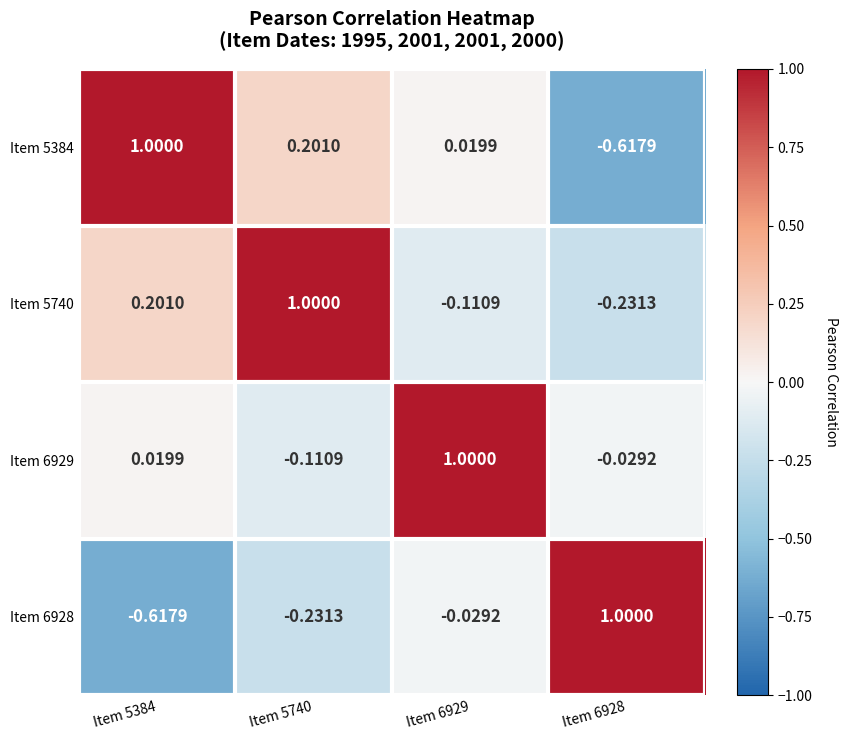

Is the value of Item 5740 at Item 5384 greater than the value of Item 6928 at Item 5740?

Yes